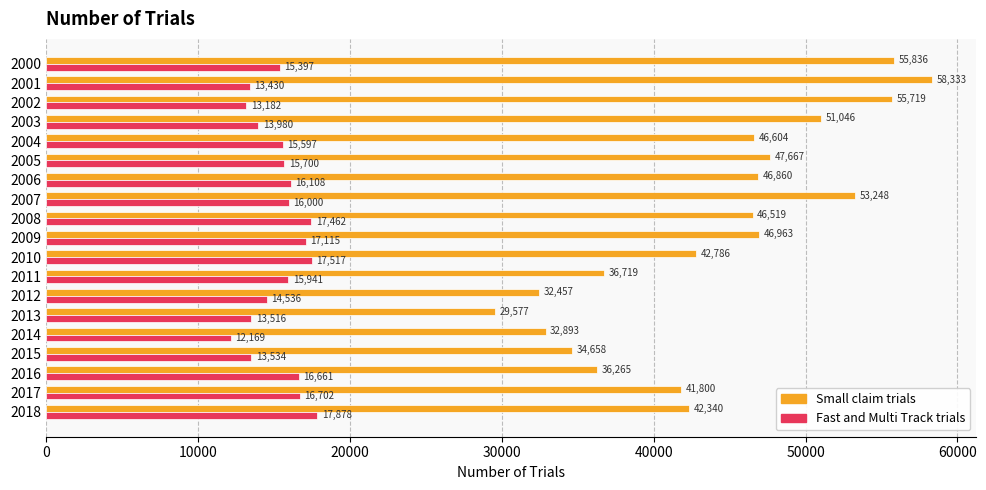

Which label corresponds to the smallest value in the chart?

2014